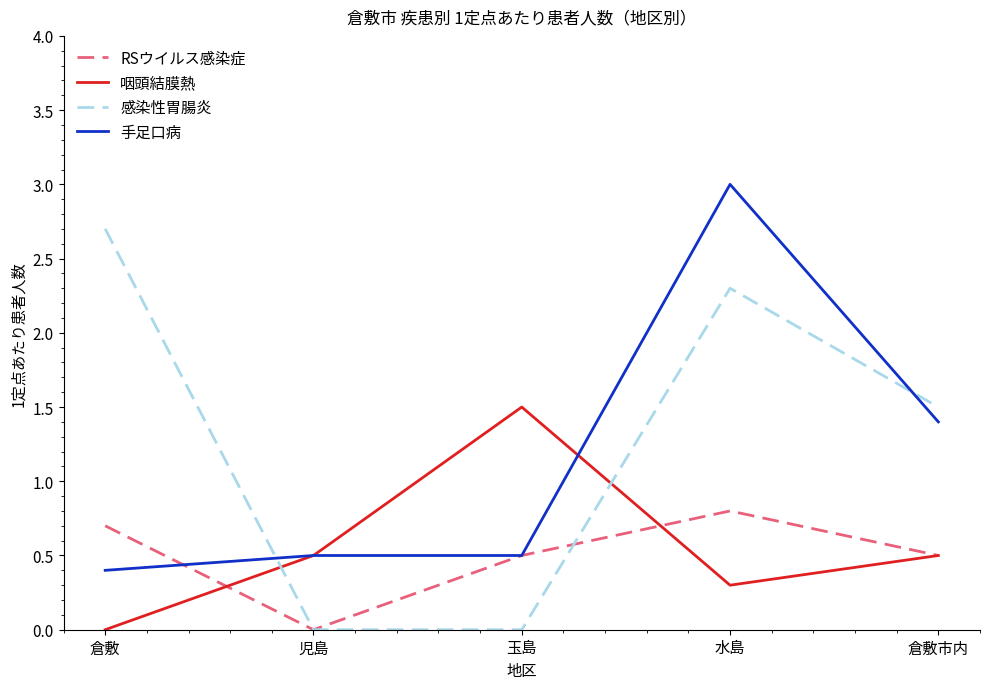

What position from the left is 倉敷?

1